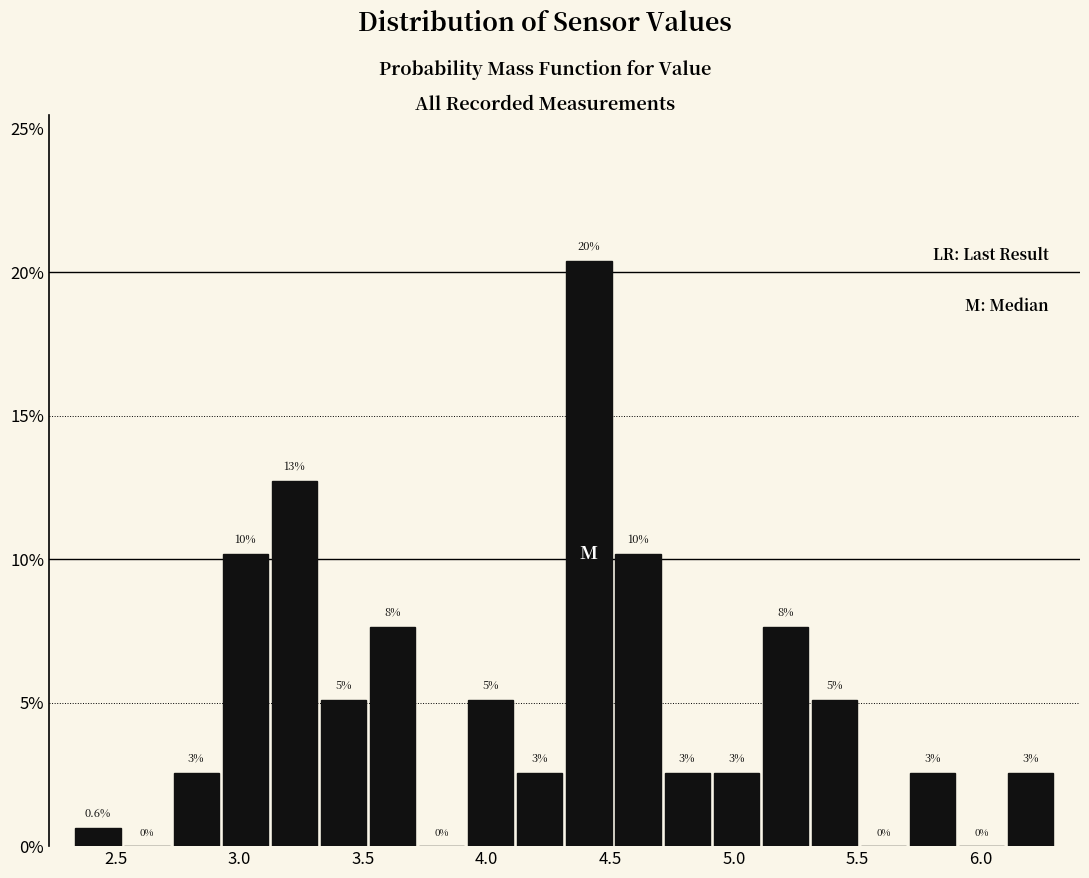

Read against the x-axis, roughly where is the centre of the tallest bar?

4.40